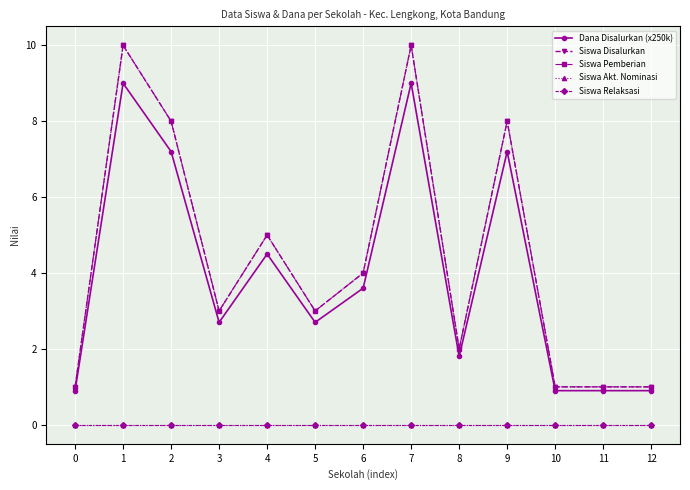

What is the sum of the Dana Disalurkan (x250k) values at 7 and 9?

16.2